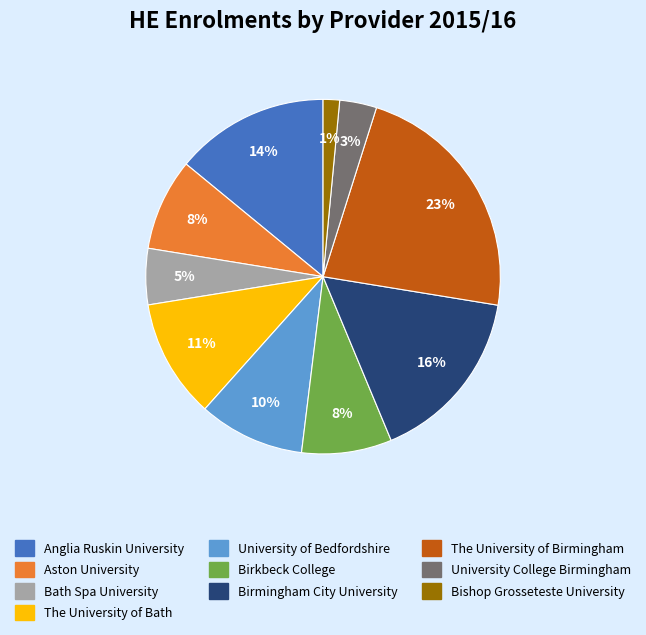

Approximately how many times larger is the value at Aston University compared to Anglia Ruskin University?

0.6